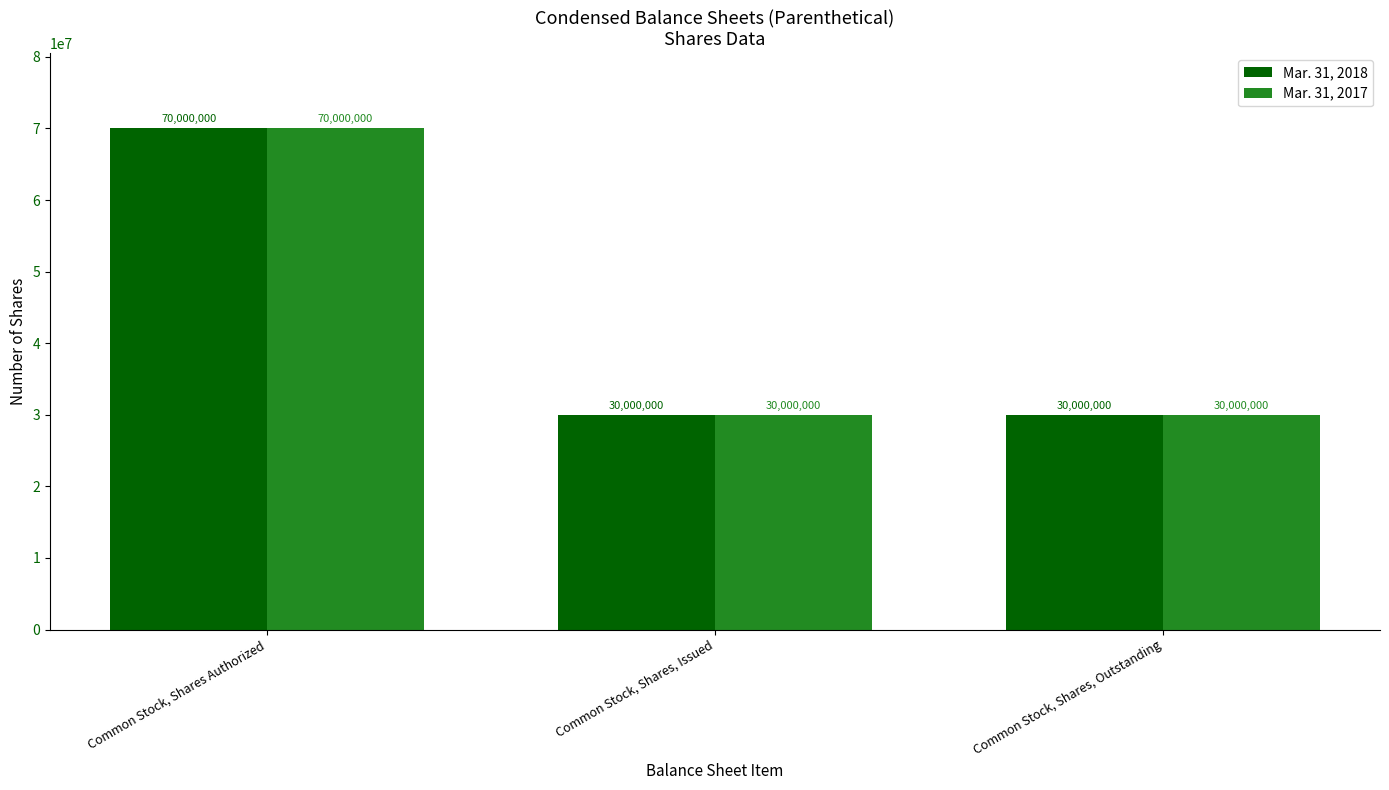

What is the sum of all Mar. 31, 2018 values?

130000000